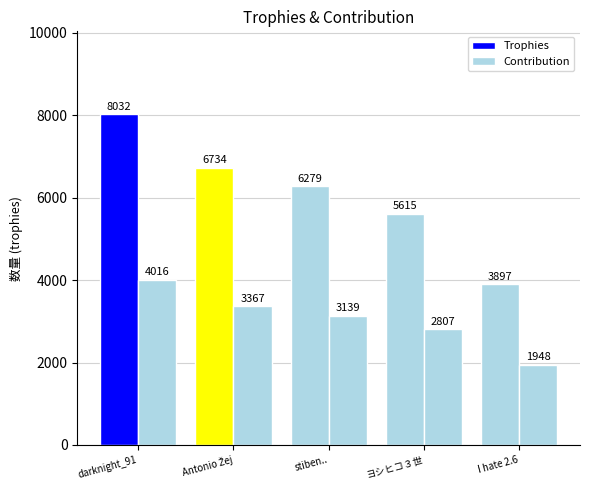

The Contribution series shows 3367 at Antonio Žej. True or false?

True